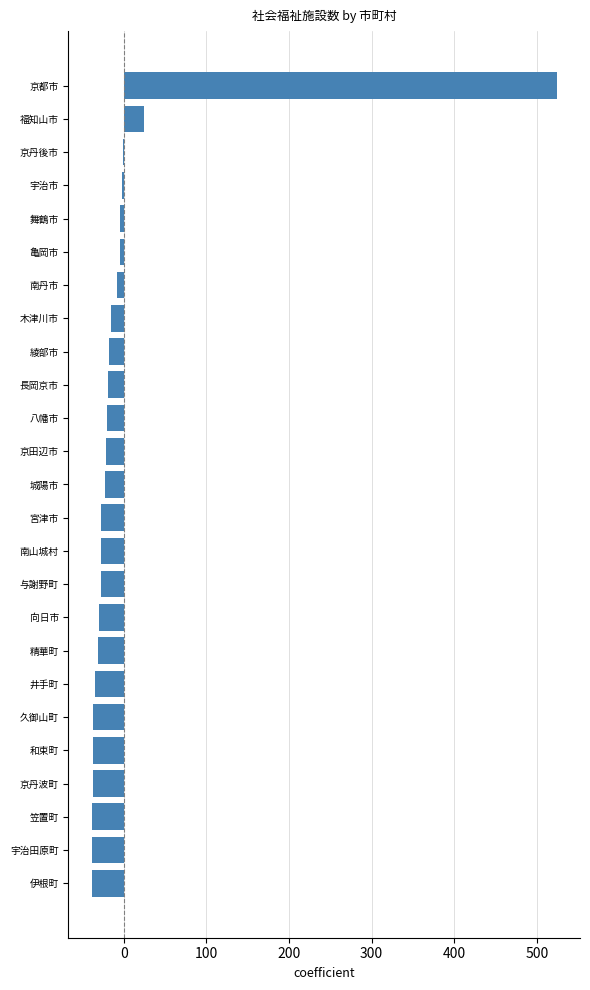

At which label is the value closest to 242?

福知山市